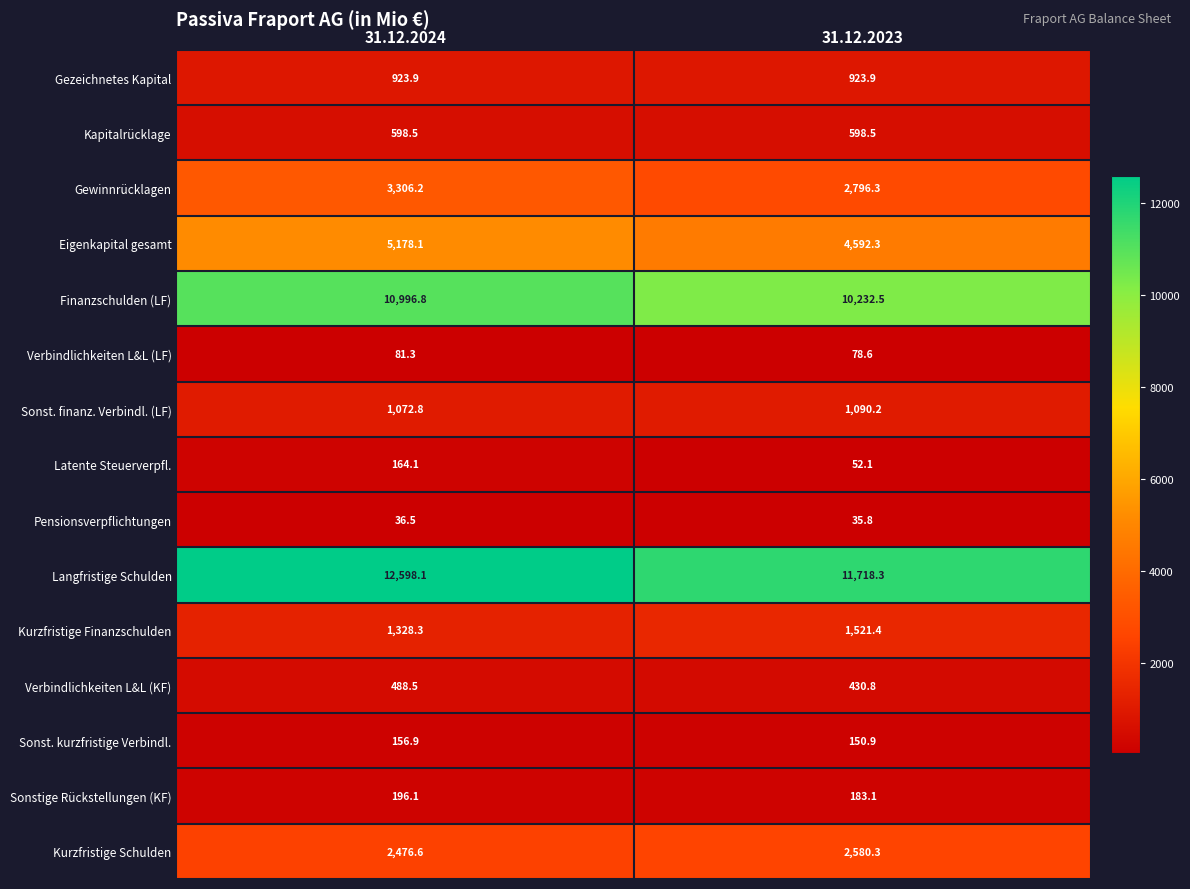

Which series has the widest spread of values?

Langfristige Schulden